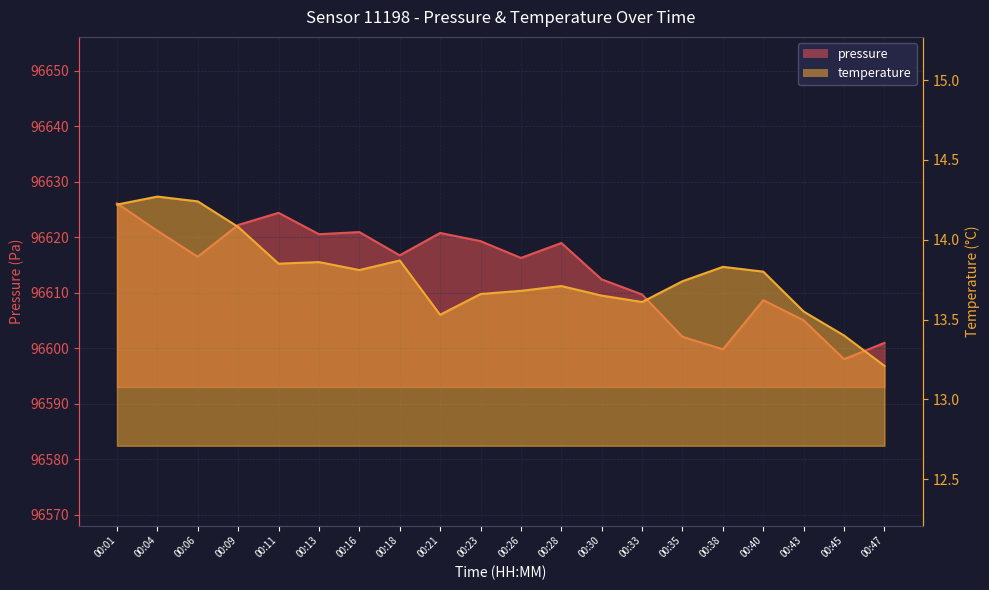

At which label does temperature reach its minimum?

00:47